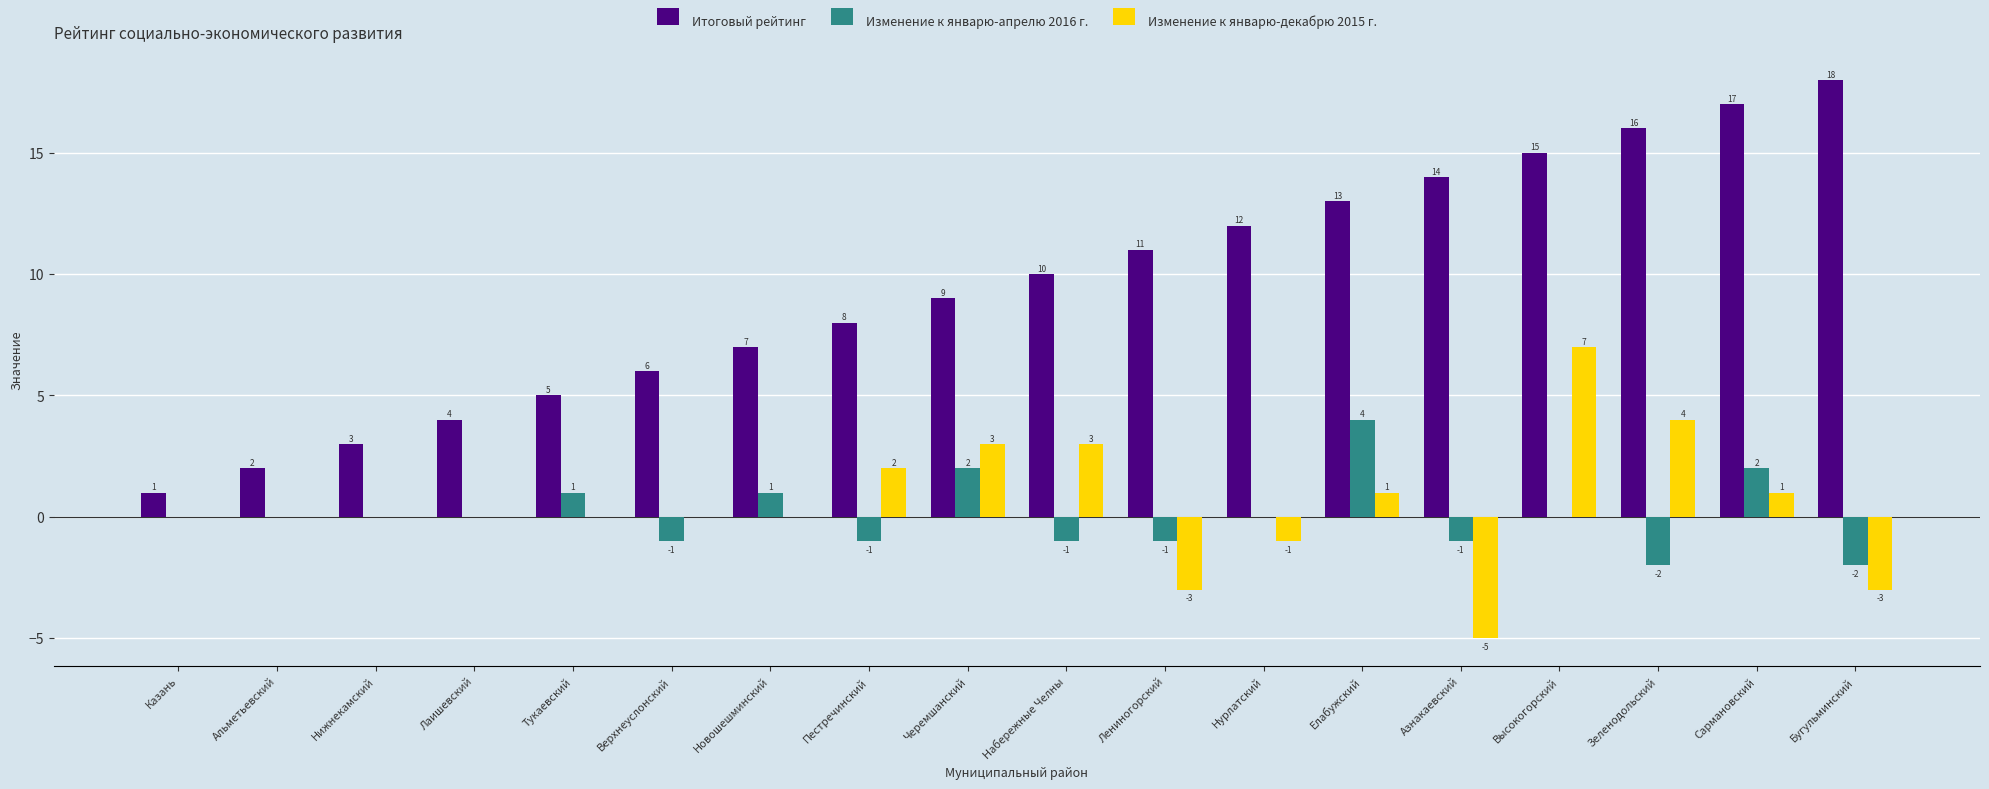

Reading left to right, transcribe all the data shown in this chart.

Итоговый рейтинг: 1	2	3	4	5	6	7	8	9	10	11	12	13	14	15	16	17	18
Изменение к январю-апрелю 2016 г.: 0	0	0	0	1	-1	1	-1	2	-1	-1	0	4	-1	0	-2	2	-2
Изменение к январю-декабрю 2015 г.: 0	0	0	0	0	0	0	2	3	3	-3	-1	1	-5	7	4	1	-3